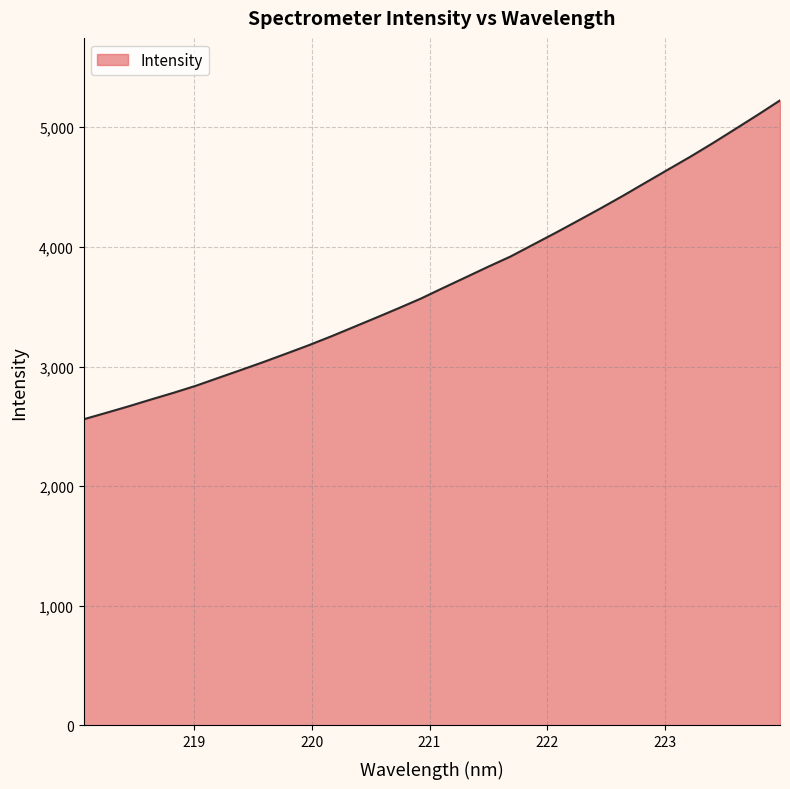

What is the maximum value shown in the chart?

5224.0